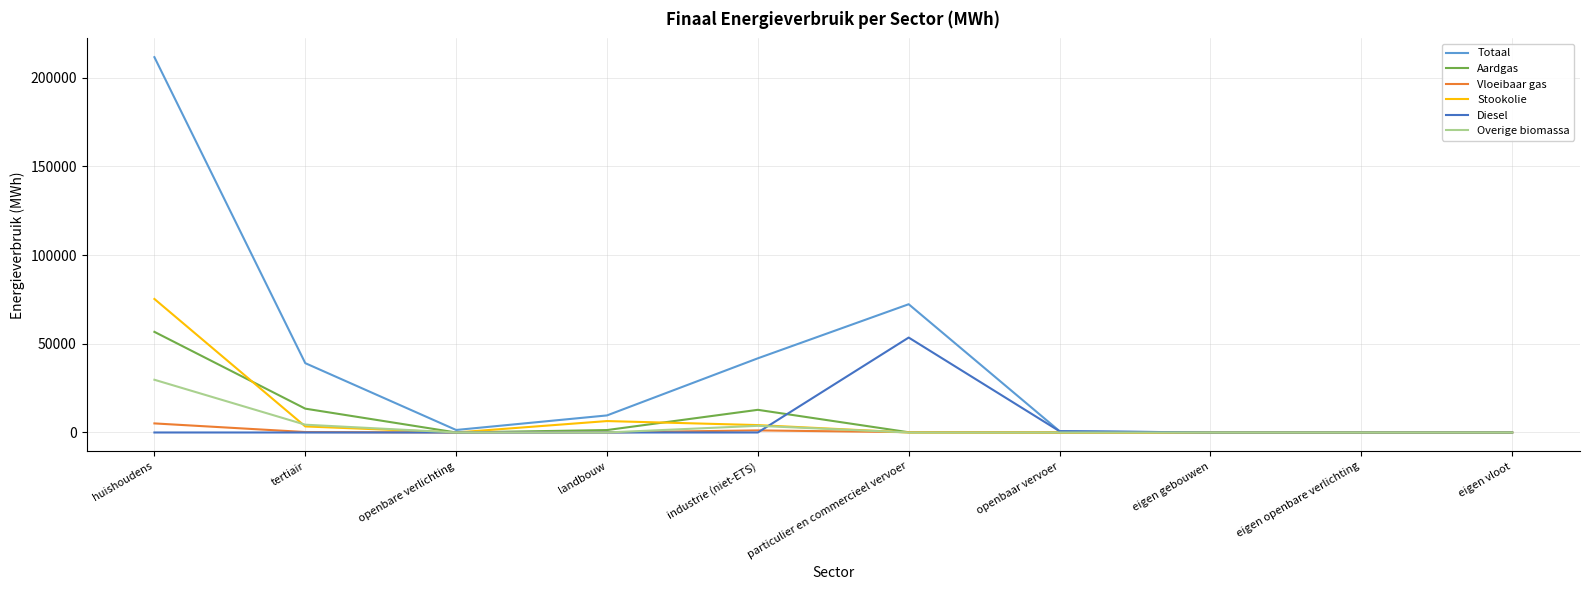

Which series has the largest range (max minus min)?

Totaal